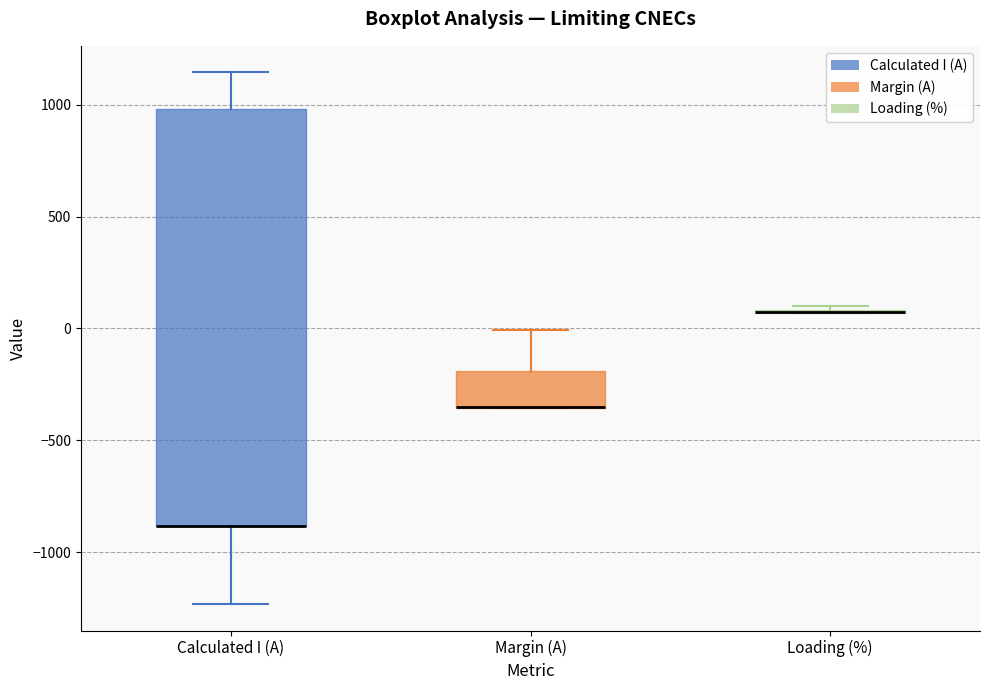

Reading left to right, transcribe this box plot: for each box, give where its median line is, the range the box spans, and where its two whiskers end, as read against the y-axis. The values are not printed on the chart, so give them approximately, as read against the axis.

Calculated I (A): median -900 (drawn on the box's lower edge), box -900 to 1000, whiskers -1250 to 1150
Margin (A): median -350 (drawn on the box's lower edge), box -350 to -200, whiskers -350 to 0
Loading (%): box collapsed to a line at 50, whiskers 50 to 100